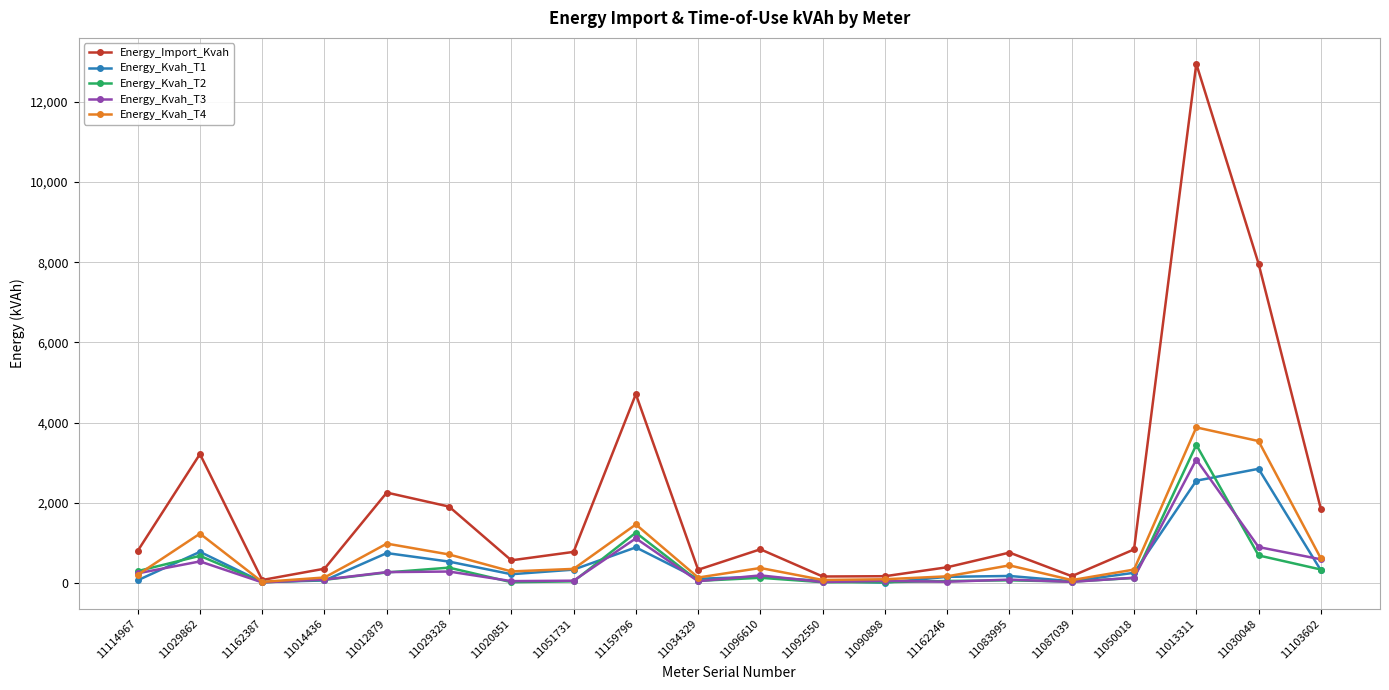

How many distinct data groups are displayed?

5